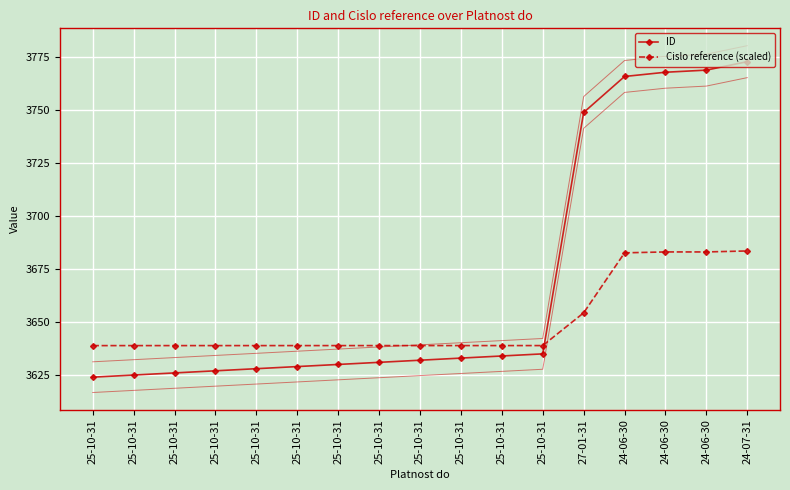

Which series ends up on top after the final intersection of Cislo reference (scaled) and ID?

ID